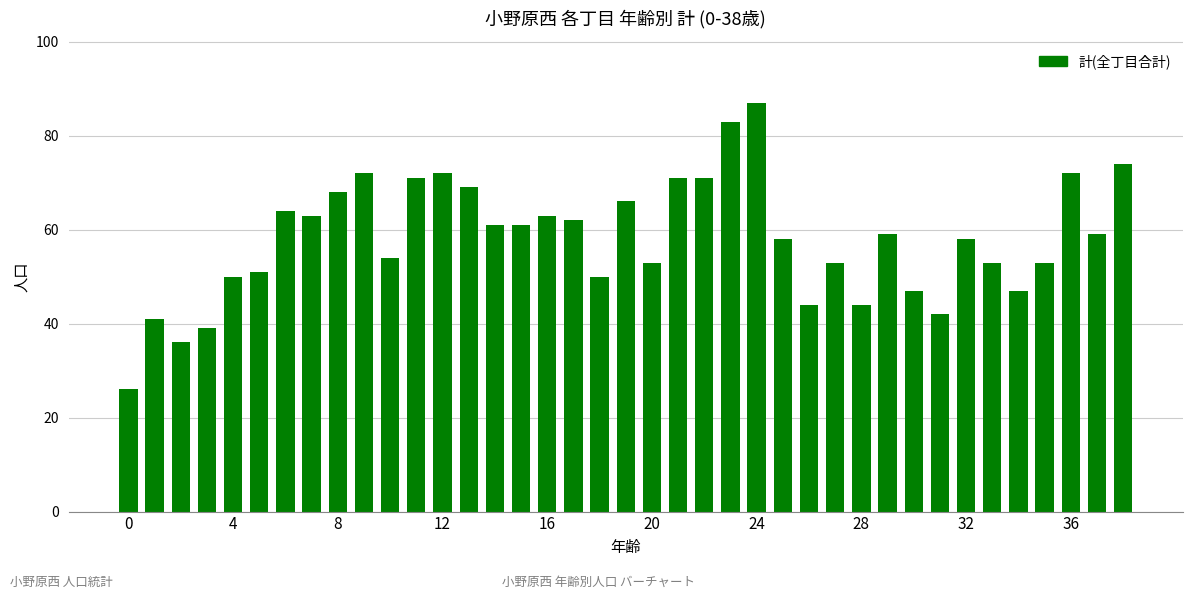

What is the difference between the second highest and minimum values?

57